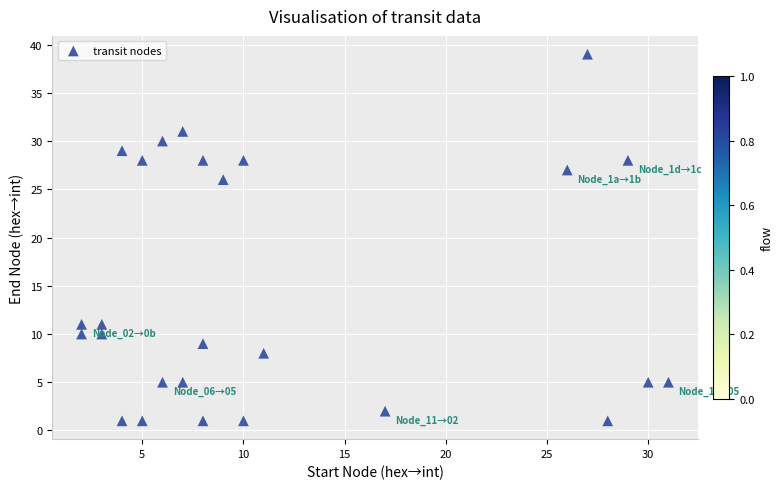

What is the range of Y values (max minus min)?

38